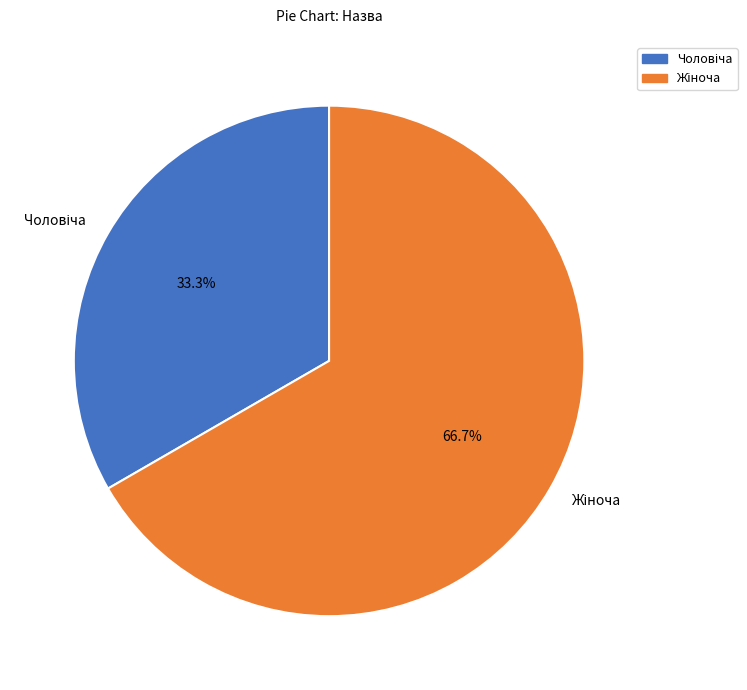

Is there a majority slice in this chart?

Yes